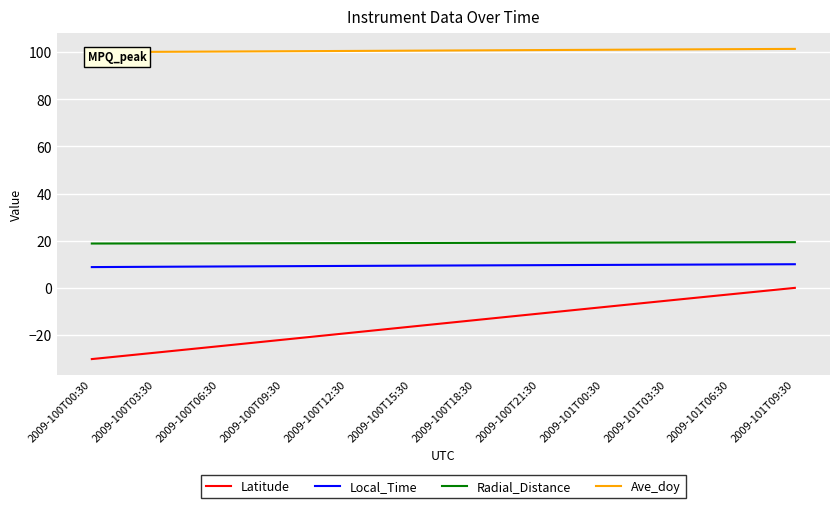

What is the approximate value of Radial_Distance at 25?

19.3